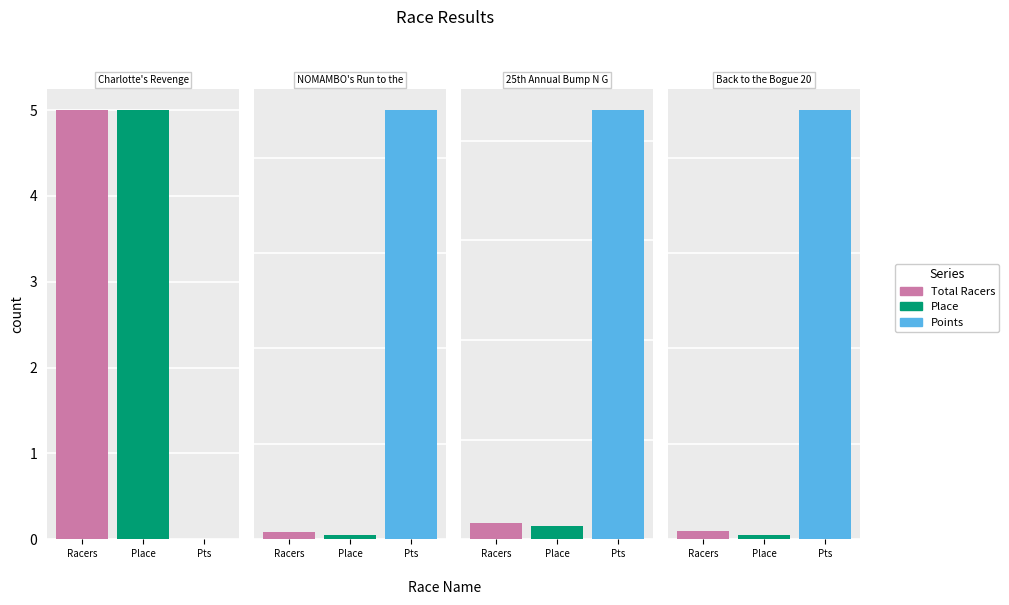

Which has a higher value, Back to the Bogue 20 or 25th Annual Bump N Grind?

25th Annual Bump N Grind